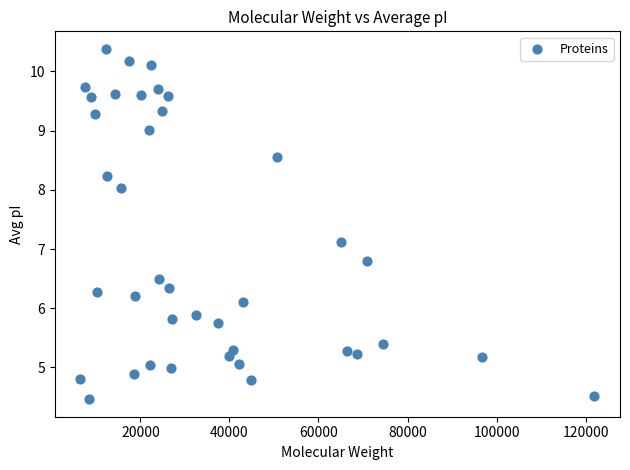

What Y value in the scatter plot is closest to 7?

7.1